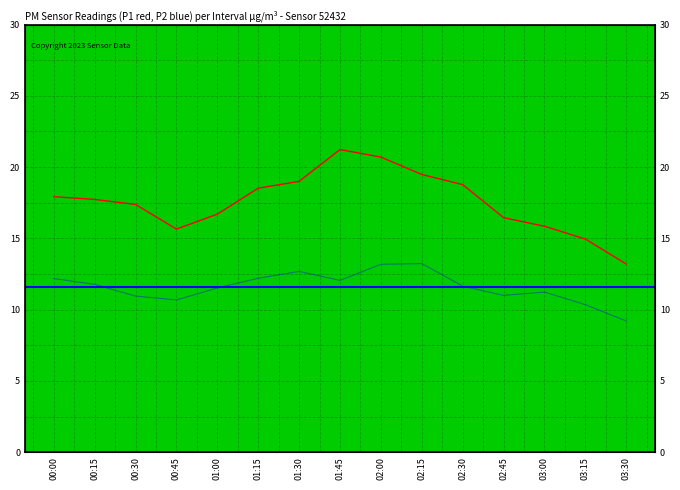

True or false: P2 has a value of 11.2 at 03:00.

True